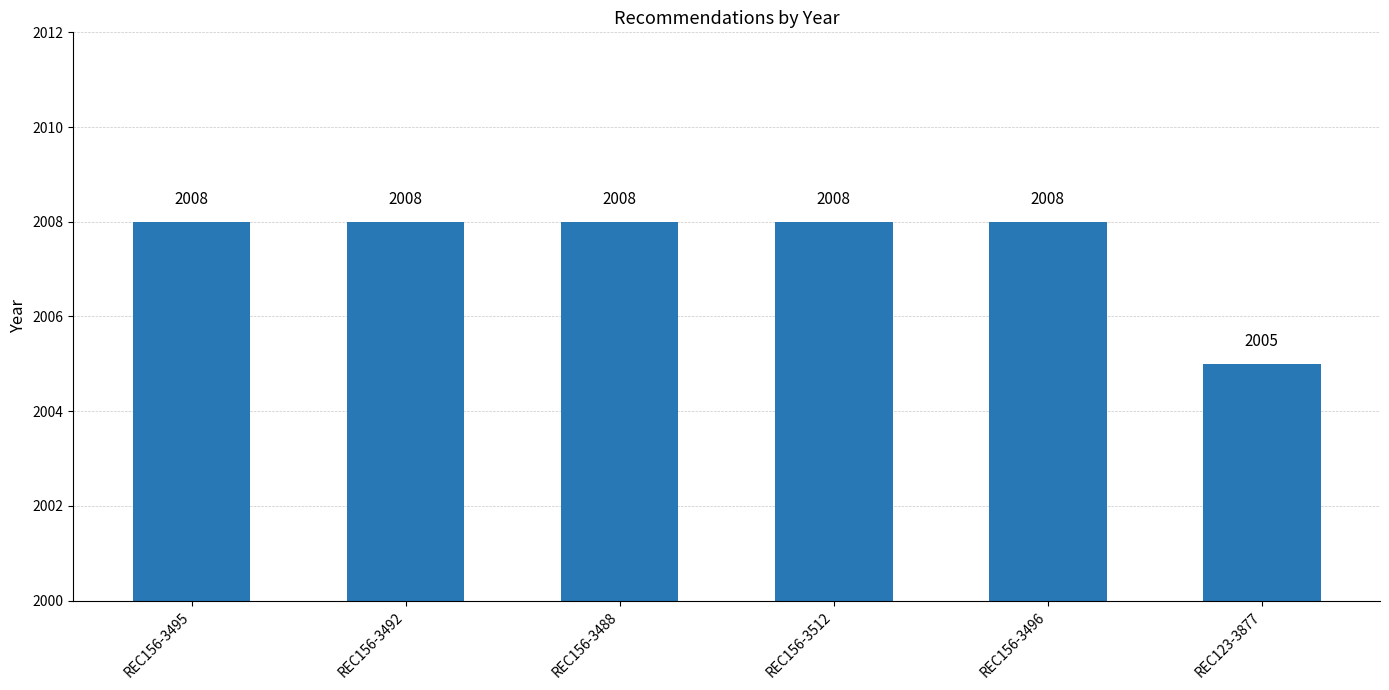

What is the ratio of the value at REC156-3495 to the value at REC156-3512?

1.0